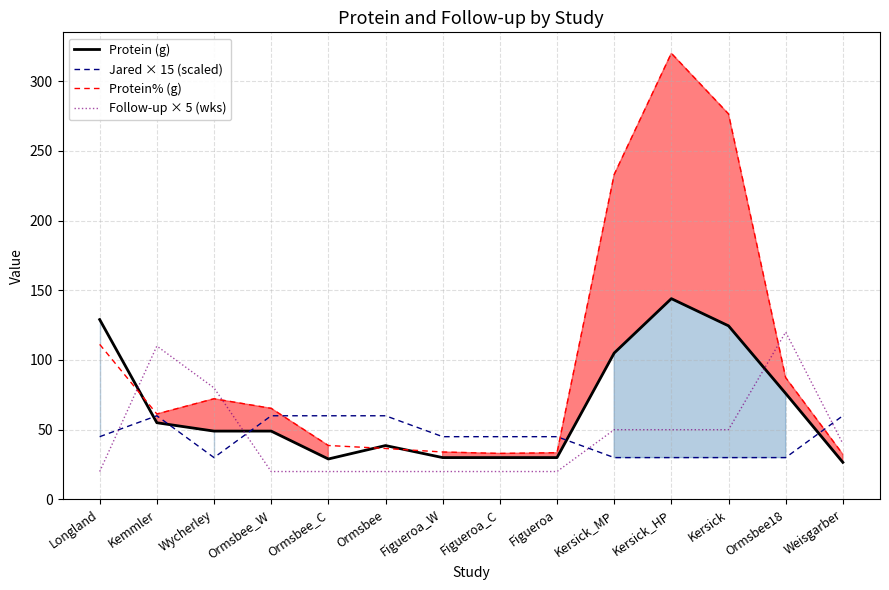

The Follow-up × 5 (wks) series shows 50.0 at Kersick_MP. True or false?

True